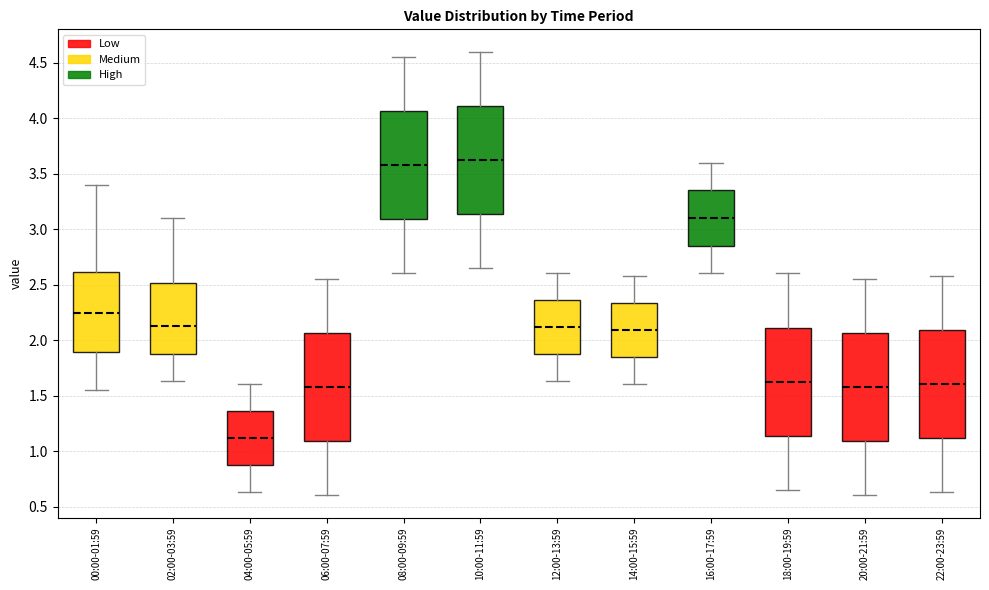

Where does the upper whisker of the box for 16:00-17:59 end on the y-axis? The values are not printed on the chart, so give them approximately, as read against the axis.

3.60